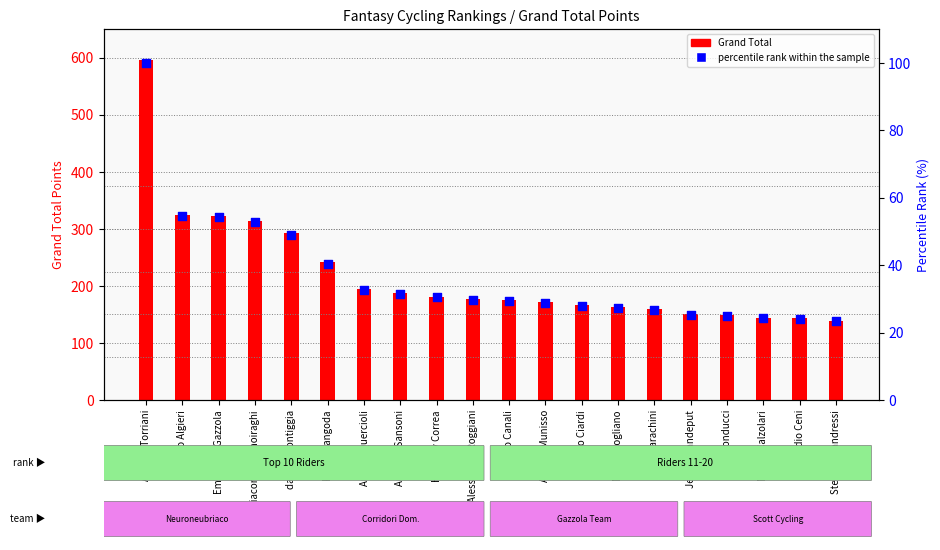

At how many categories does at least one series exceed 255?

5